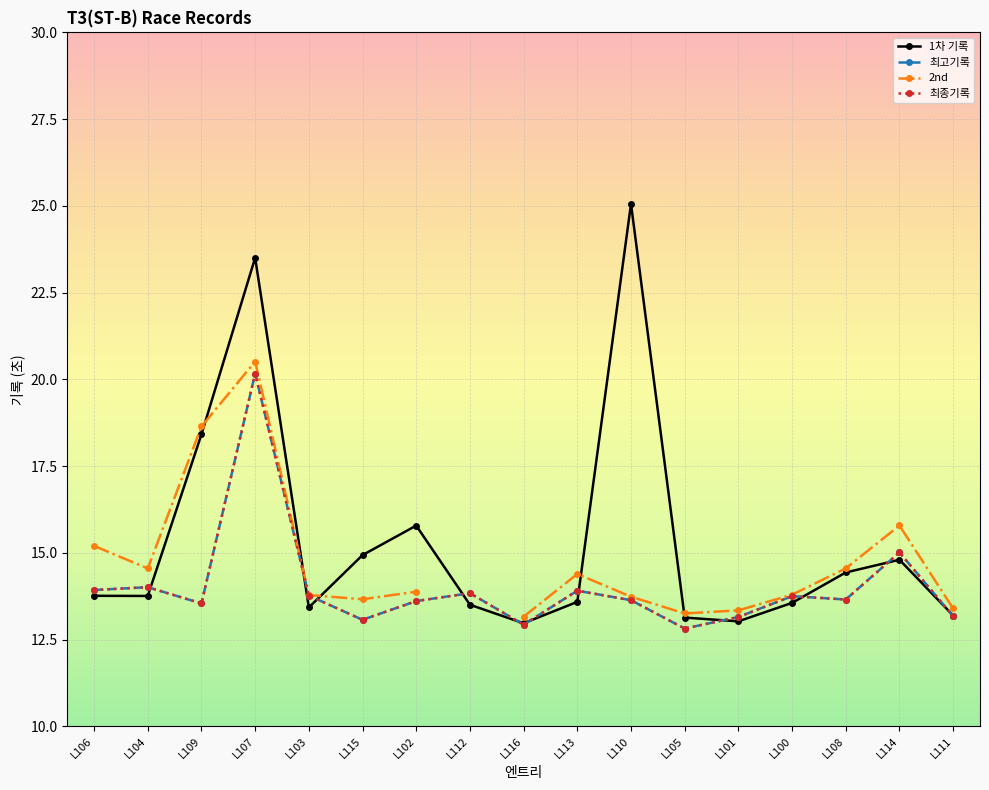

At L106, list the series in order from smallest to largest.

1차 기록, 최고기록, 최종기록, 2nd